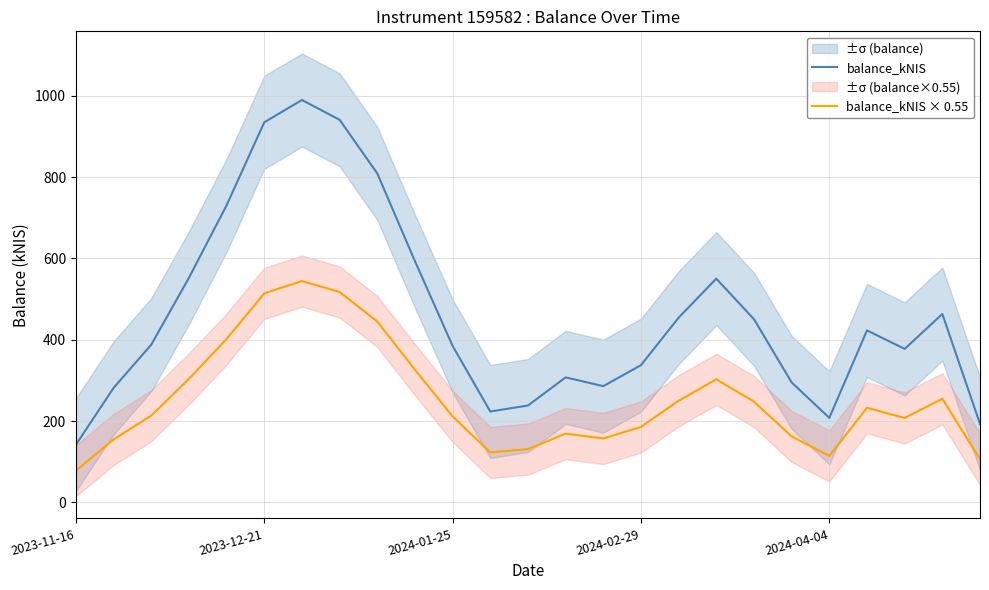

Rank the series by their average value, from highest to lowest.

balance_kNIS, balance_kNIS × 0.55